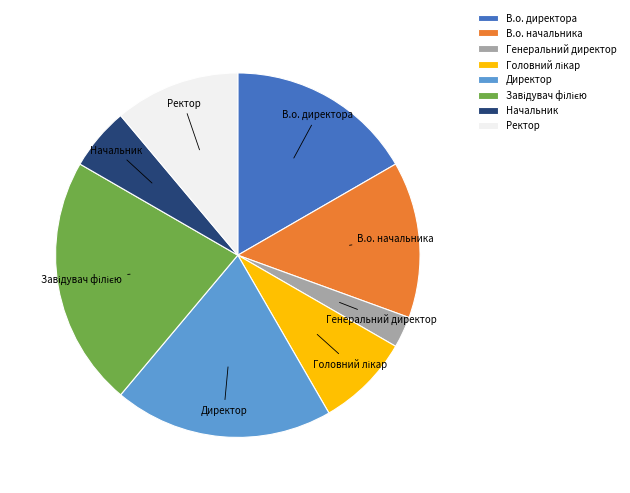

Do В.о. начальника and Директор together represent more than half of the pie?

No